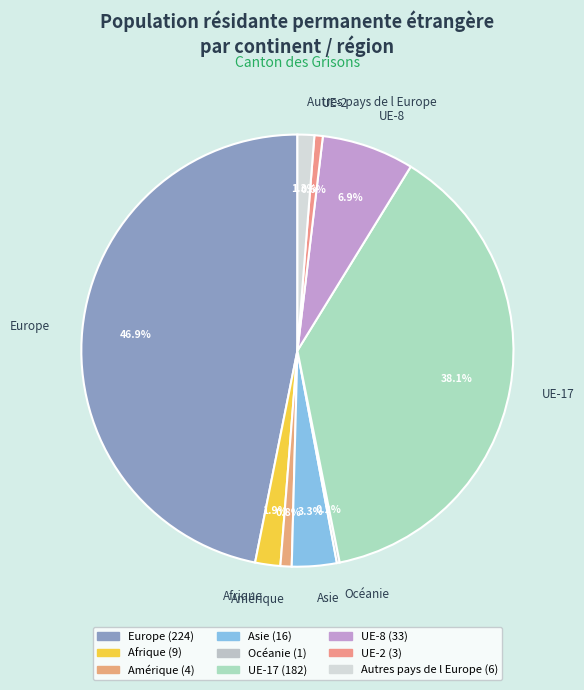

To the nearest percent, what portion does Amérique represent?

1%